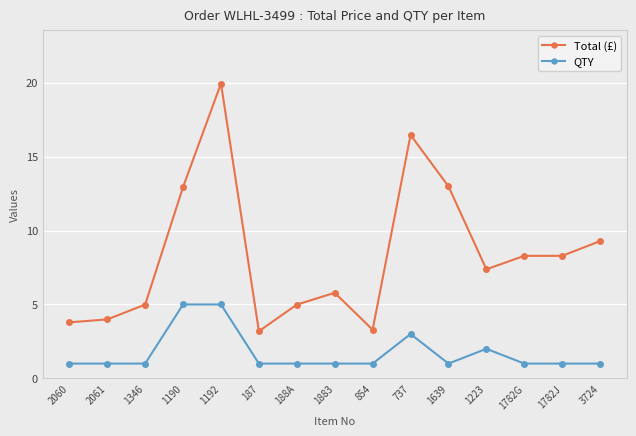

True or false: QTY and Total (£) cross at least once.

False